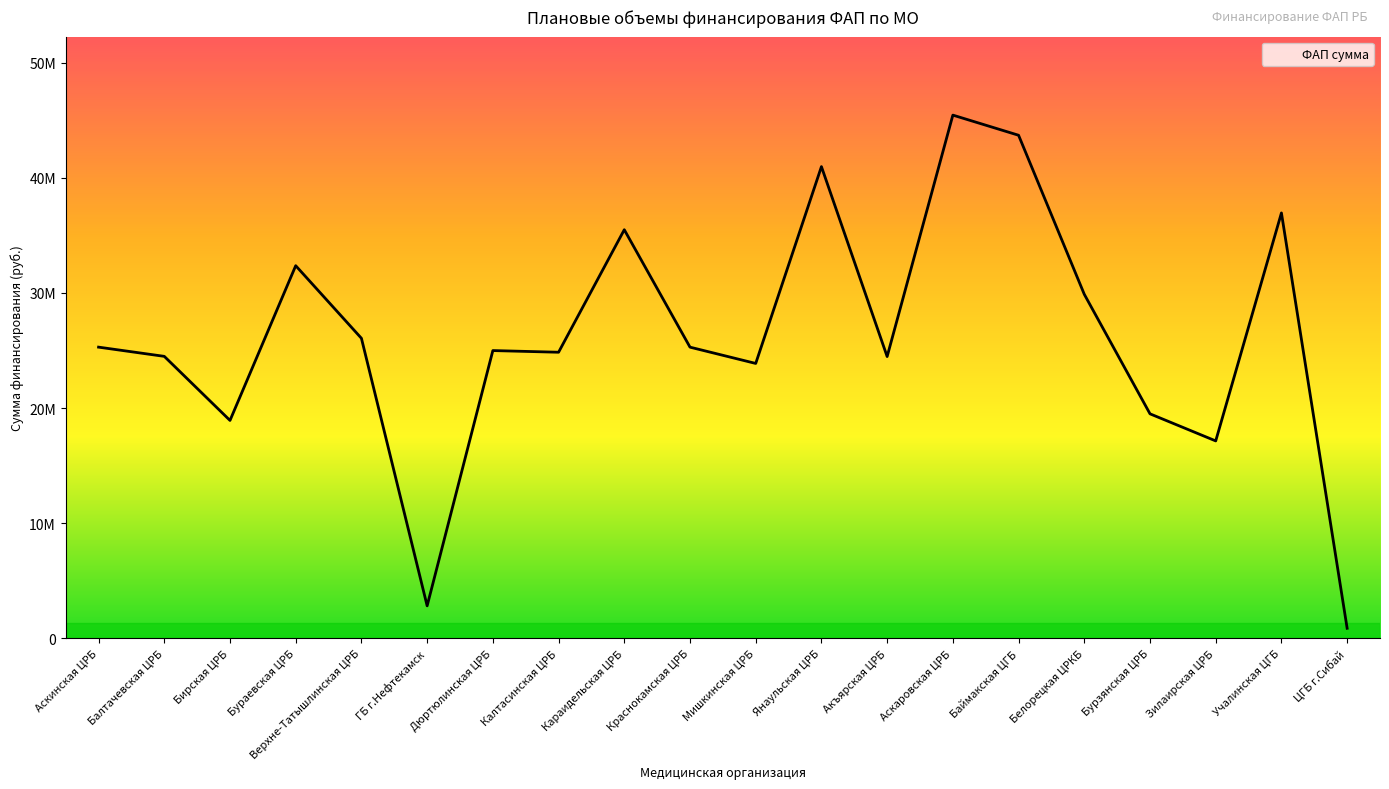

What is the change in value from Верхне-Татышлинская ЦРБ to Дюртюлинская ЦРБ?

-1065007